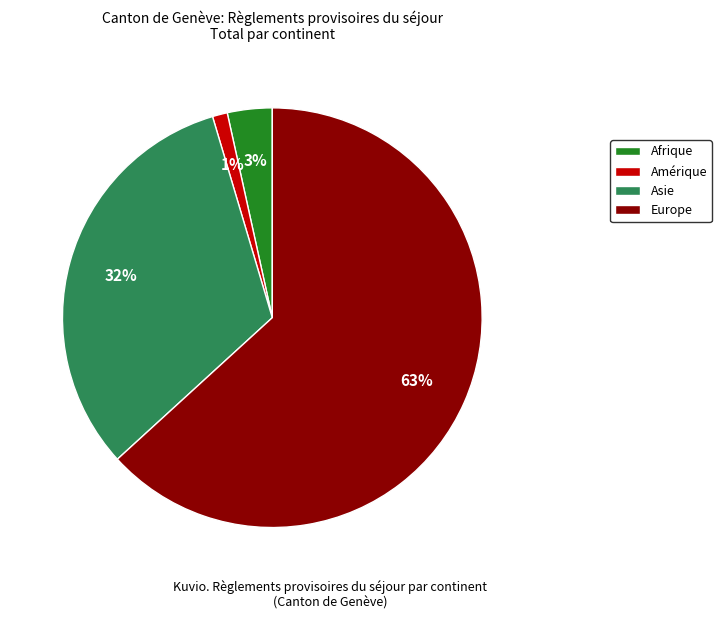

Approximately how many times larger is the value at Amérique compared to Afrique?

0.3